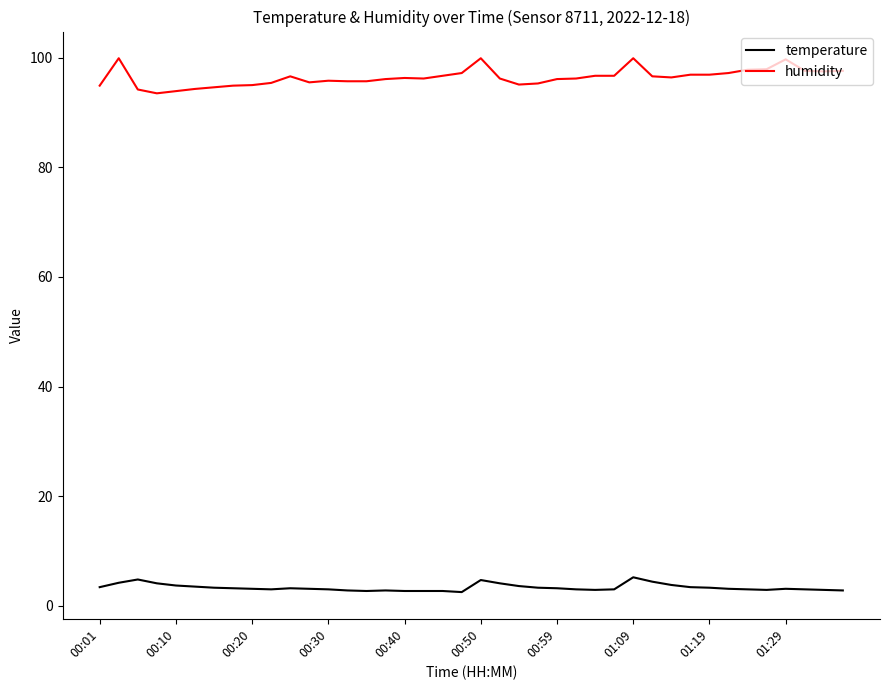

Is this an area chart (filled region under the line)?

No